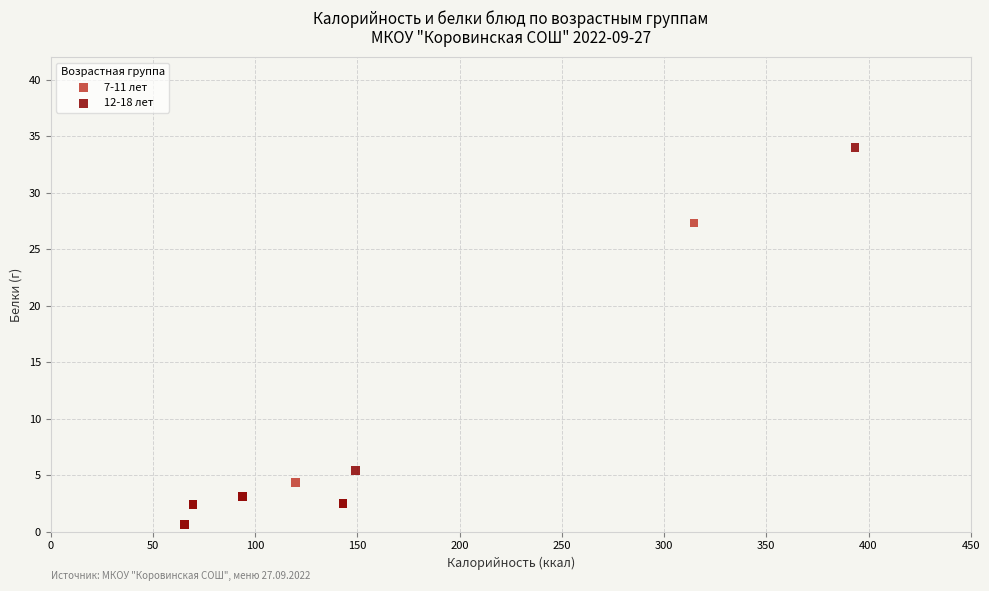

Which series contains the highest Y value?

12-18 лет